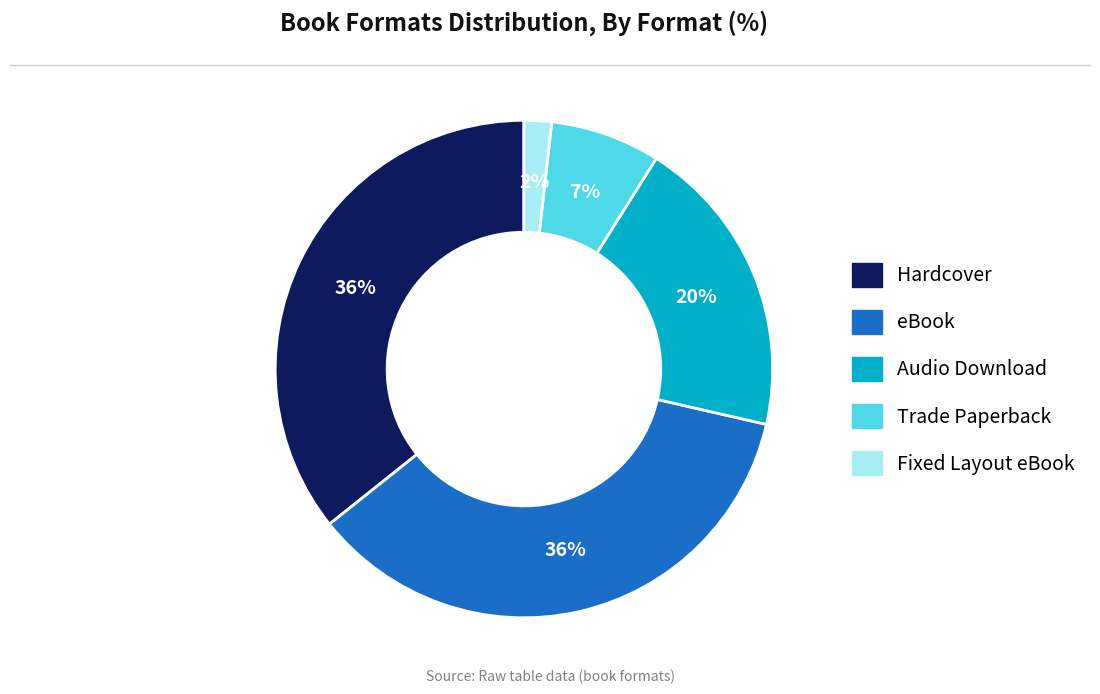

True or false: Trade Paperback accounts for 1% of the total.

False